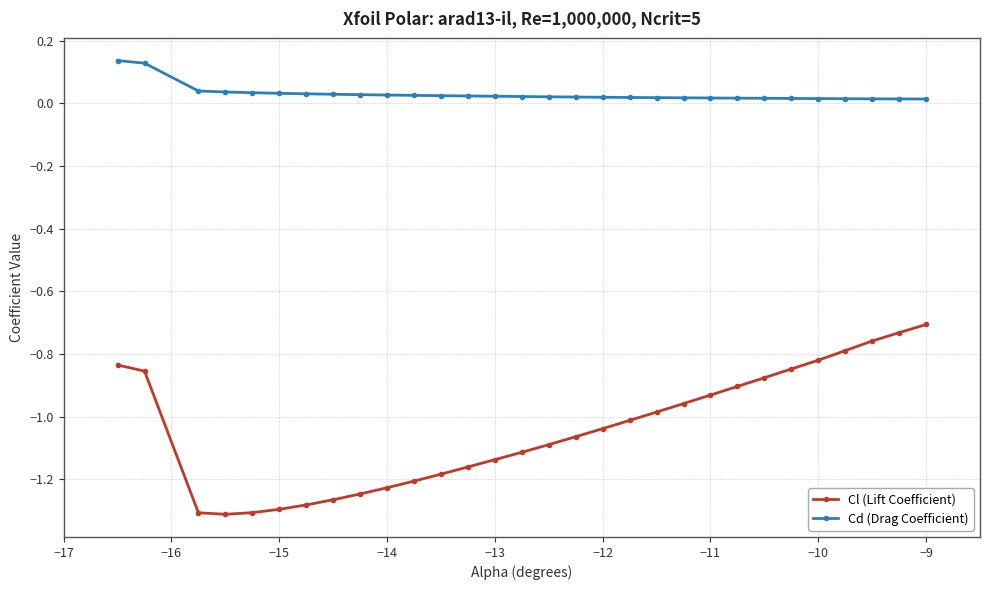

True or false: Cd (Drag Coefficient) and Cl (Lift Coefficient) intersect in this chart.

False